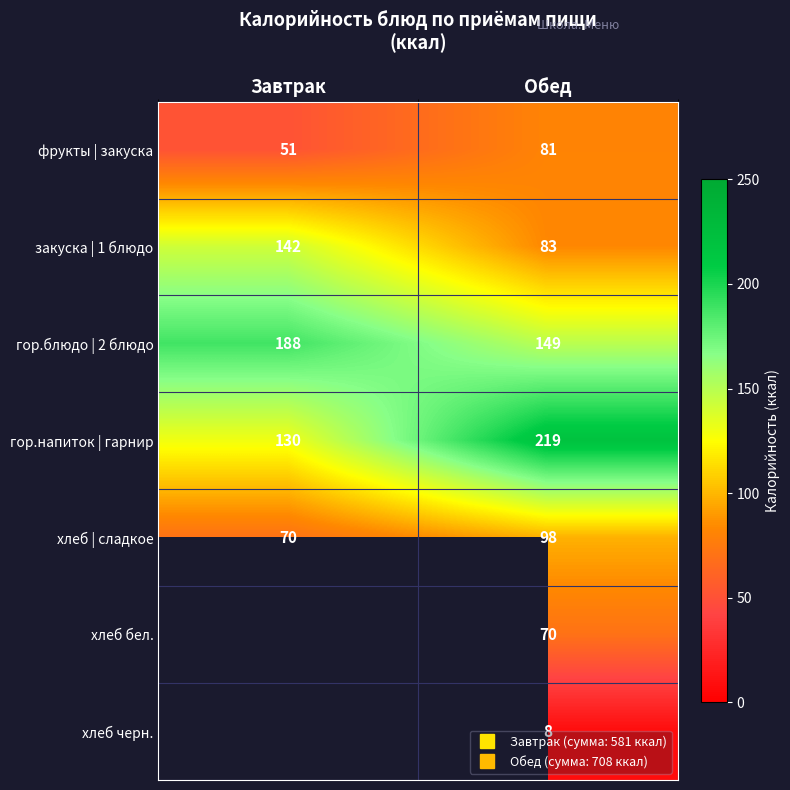

At Обед, list the series in order from smallest to largest.

хлеб черн., хлеб бел., фрукты | закуска, закуска | 1 блюдо, хлеб | сладкое, гор.блюдо | 2 блюдо, гор.напиток | гарнир